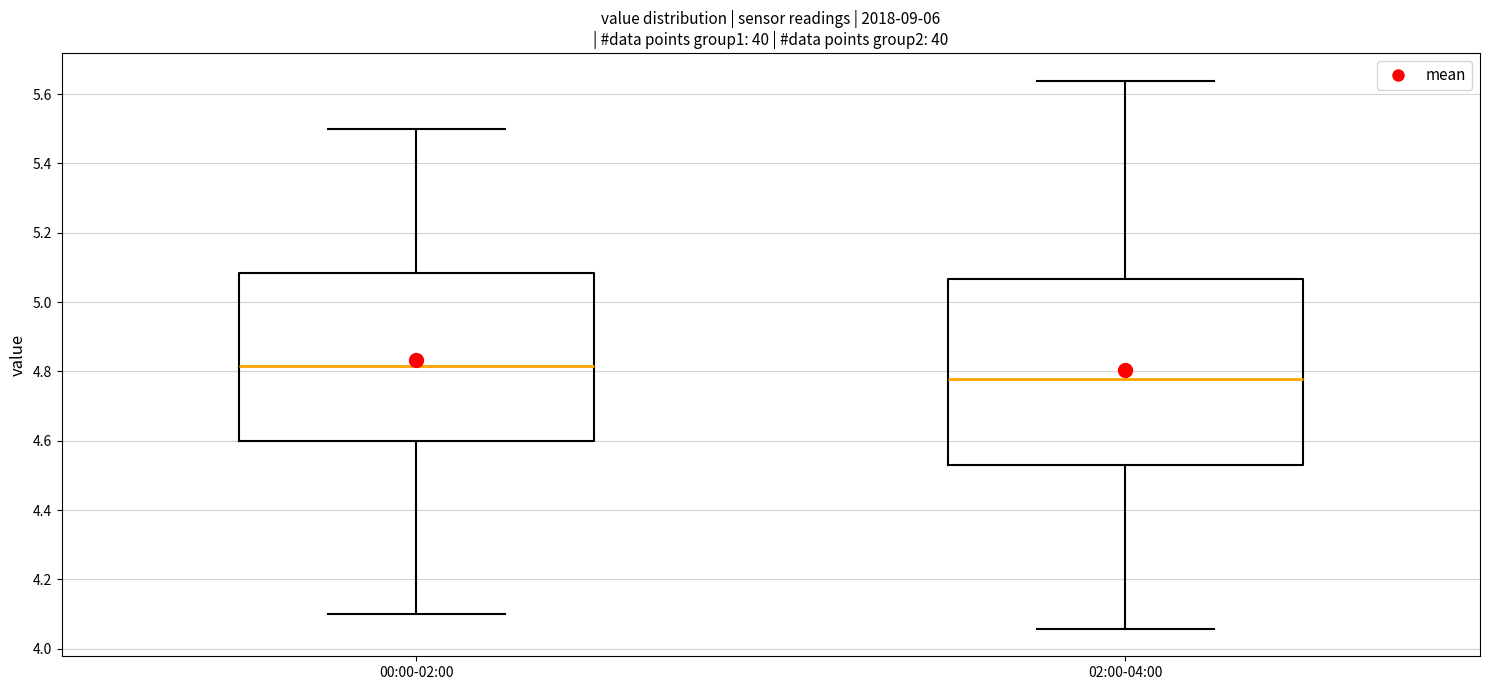

Which box's median line is the lowest?

02:00-04:00